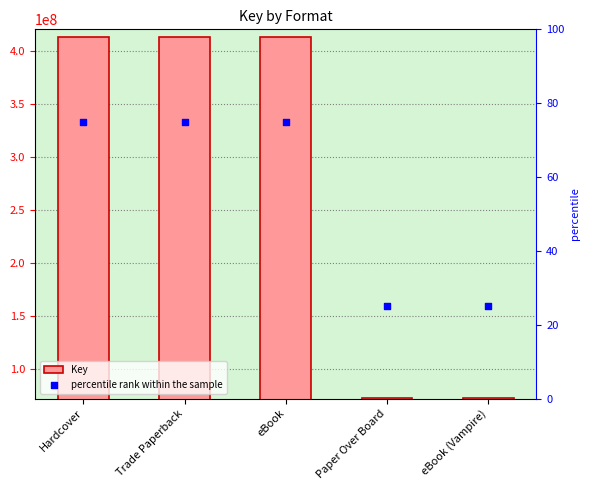

Is the value of Key at Hardcover greater than the value of percentile rank within the sample at eBook?

Yes